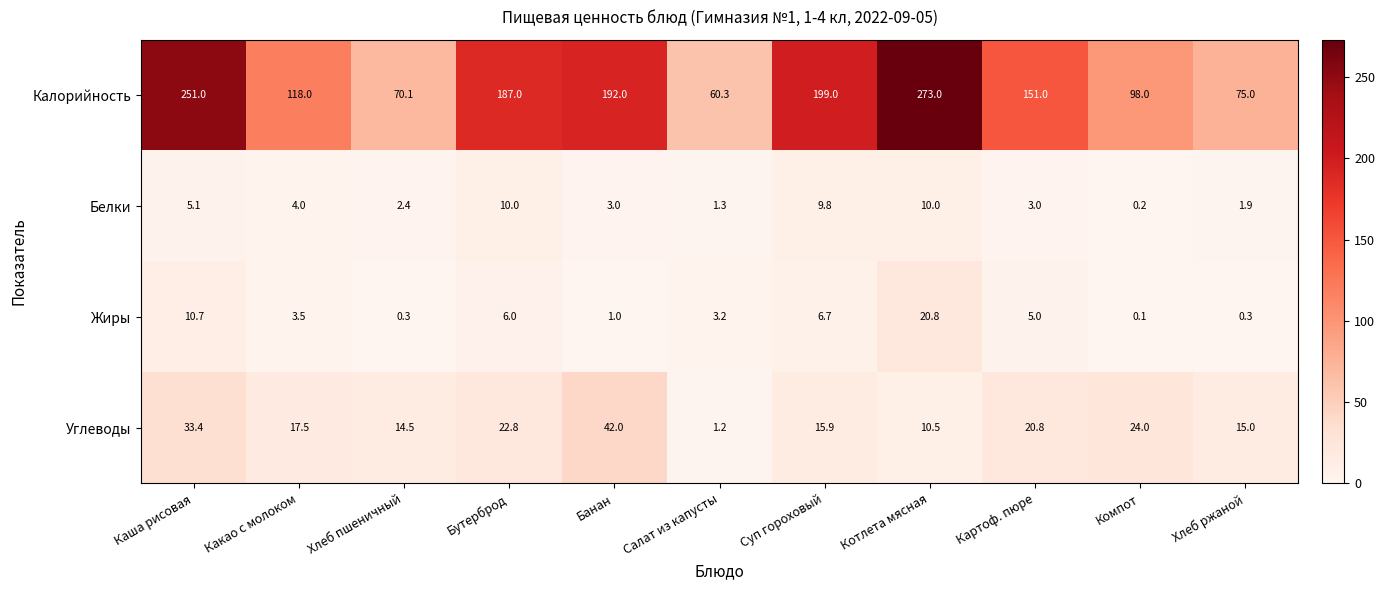

What is the difference between the maximum and second lowest values in the Калорийность series?

202.9